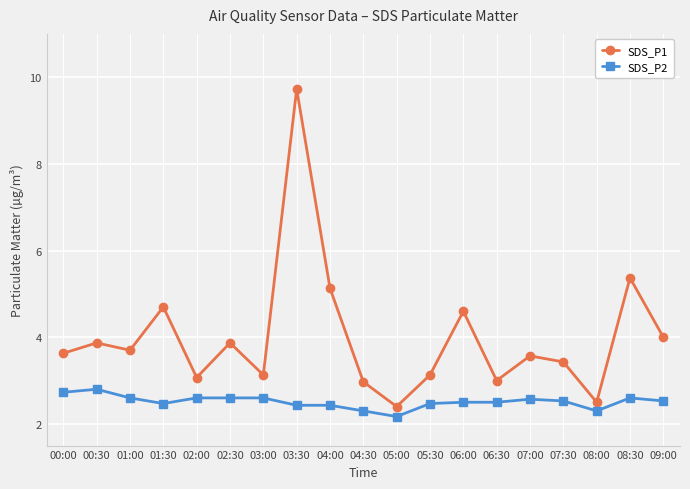

Which category has the lowest value across all series?

05:00